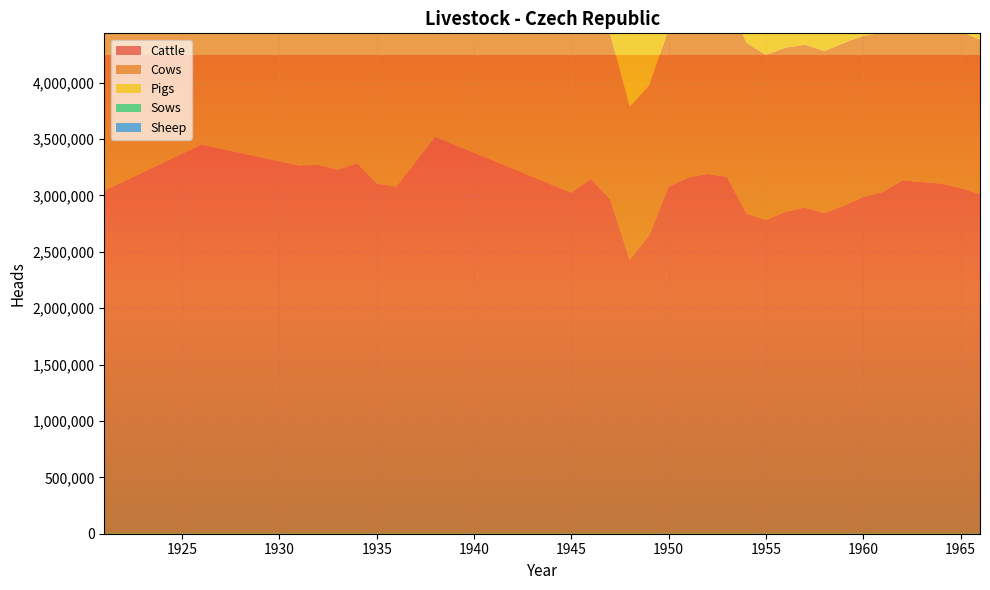

Reading left to right, list all the values displayed in this chart.

Cattle: 1921=3043091	1926=3451454	1931=3265721	1932=3270715	1933=3228568	1934=3285176	1935=3105128	1936=3078194	1937=3298409	1938=3520714	1945=3024663	1946=3146454	1947=2962985	1948=2431204	1949=2645926	1950=3076476	1951=3158860	1952=3191308	1953=3164538	1954=2840165	1955=2782476	1956=2856263	1957=2892805	1958=2843305	1959=2910166	1960=2986385	1961=3029879	1962=3132023	1963=3119037	1964=3105415	1965=3065245	1966=3011470
Cows: 1921=1428566	1926=1730376	1931=1813945	1932=1837827	1933=1853485	1934=1886136	1935=1851929	1936=1800859	1937=1805945	1938=1874401	1945=1518849	1946=1511090	1947=1465944	1948=1355398	1949=1328984	1950=1400259	1951=1494080	1952=1546523	1953=1589162	1954=1513062	1955=1465632	1956=1453802	1957=1444414	1958=1437218	1959=1441851	1960=1429575	1961=1411166	1962=1439389	1963=1440402	1964=1399014	1965=1388327	1966=1371143
Pigs: 1921=1562738	1926=1830659	1931=2065713	1932=1974389	1933=2157988	1934=2806120	1935=2309792	1936=2106755	1937=2461941	1938=2750840	1945=1724000	1946=1779000	1947=2262200	1948=1979296	1949=2298490	1950=2911290	1951=2604817	1952=3005076	1953=3187908	1954=2727168	1955=3032507	1956=3396864	1957=3409887	1958=3329105	1959=3197780	1960=3498602	1961=3552742	1962=3653722	1963=3660794	1964=3669506	1965=3859080	1966=3493466
Sows: 1921=239151	1926=196726	1931=307248	1932=252914	1933=316648	1934=392606	1935=278666	1936=274820	1937=332741	1938=341846	1945=202000	1946=223586	1947=237794	1948=204491	1949=269869	1950=303752	1951=329091	1952=274287	1953=316054	1954=273519	1955=292099	1956=296813	1957=289153	1958=276309	1959=317804	1960=361158	1961=360594	1962=363015	1963=342333	1964=331336	1965=315628	1966=274641
Sheep: 1921=217357	1926=109845	1931=58370	1932=53311	1933=47803	1934=45586	1935=40302	1936=41362	1937=44821	1938=49255	1945=282000	1946=222875	1947=154528	1948=122727	1949=144335	1950=202706	1951=249441	1952=335374	1953=423633	1954=438165	1955=424278	1956=413001	1957=376503	1958=323592	1959=274982	1960=228419	1961=181238	1962=149095	1963=122260	1964=120046	1965=120863	1966=135859